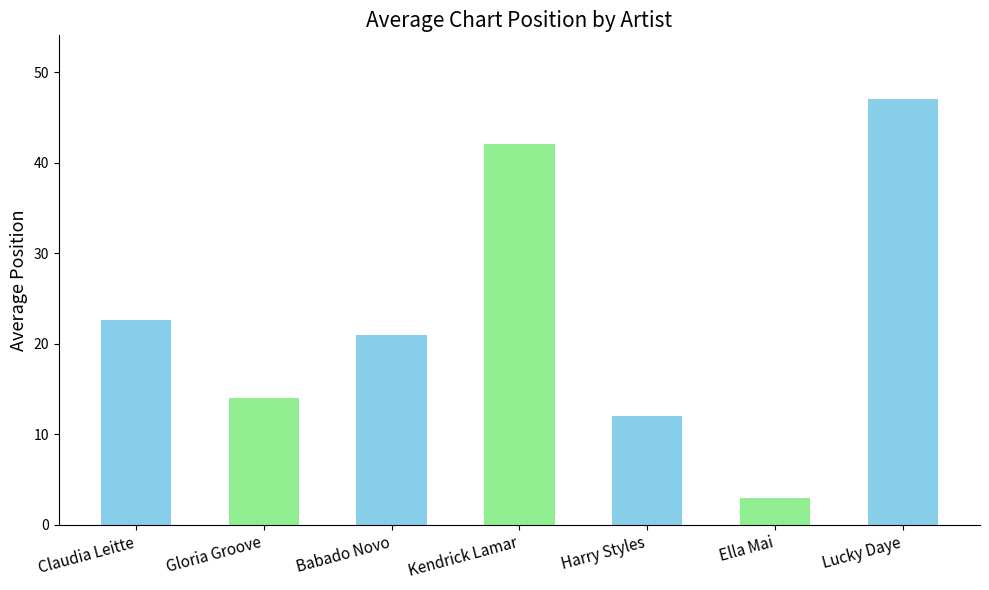

What is the ratio of the value at Lucky Daye to the value at Gloria Groove?

3.4